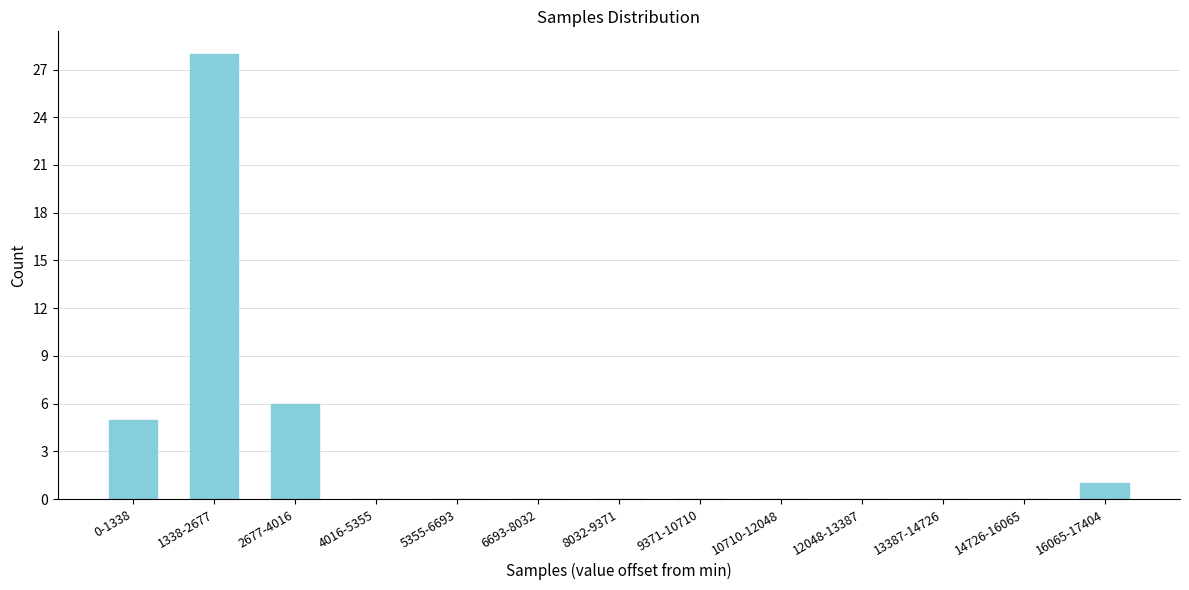

Reading right to left, extract all data points from this chart.

16065-17404=1	14726-16065=0	13387-14726=0	12048-13387=0	10710-12048=0	9371-10710=0	8032-9371=0	6693-8032=0	5355-6693=0	4016-5355=0	2677-4016=6	1338-2677=28	0-1338=5